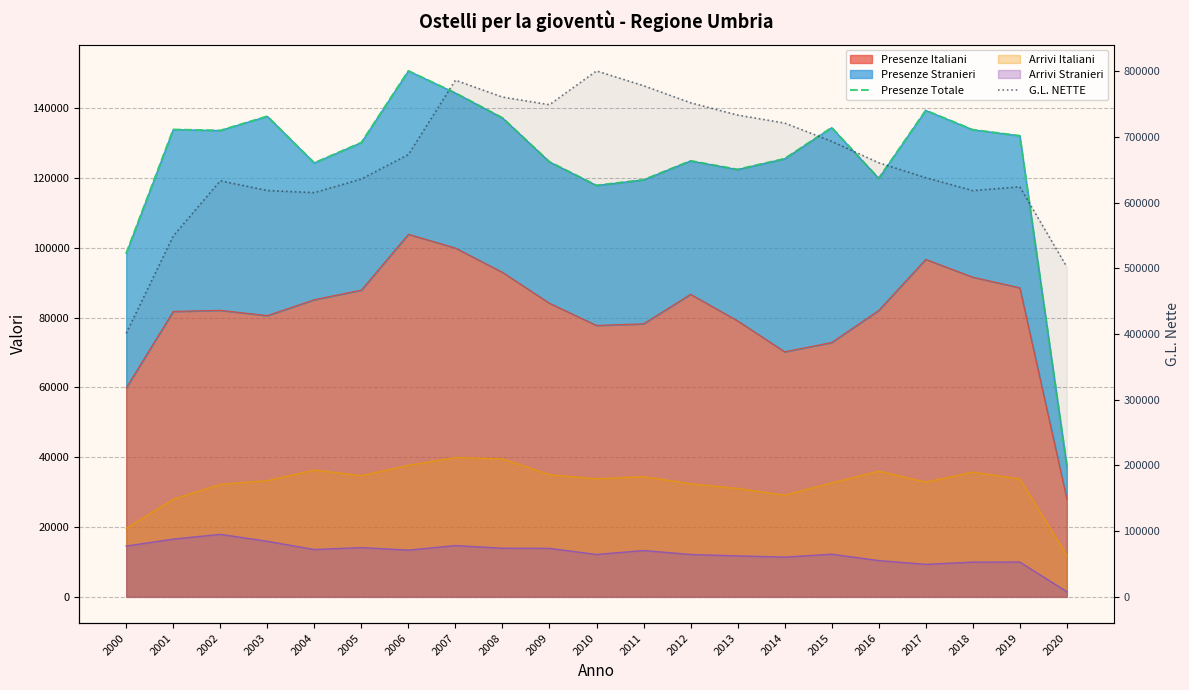

In G.L. NETTE, how many points are higher than both neighbors (excluding endpoints)?

4